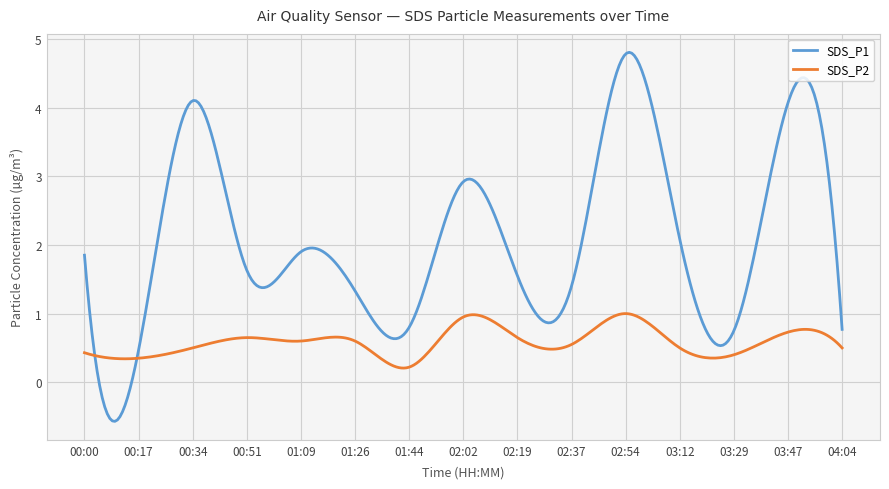

What is the highest value of the SDS_P2 series?

1.0